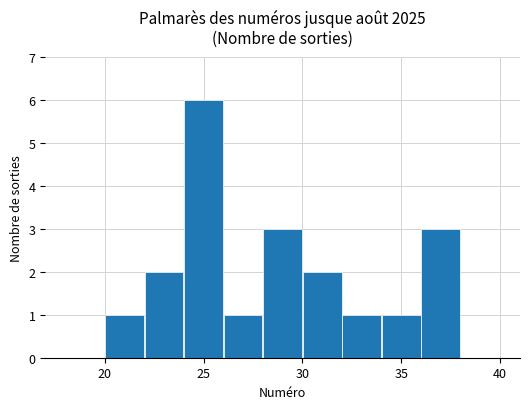

What is the sum of all values?

20